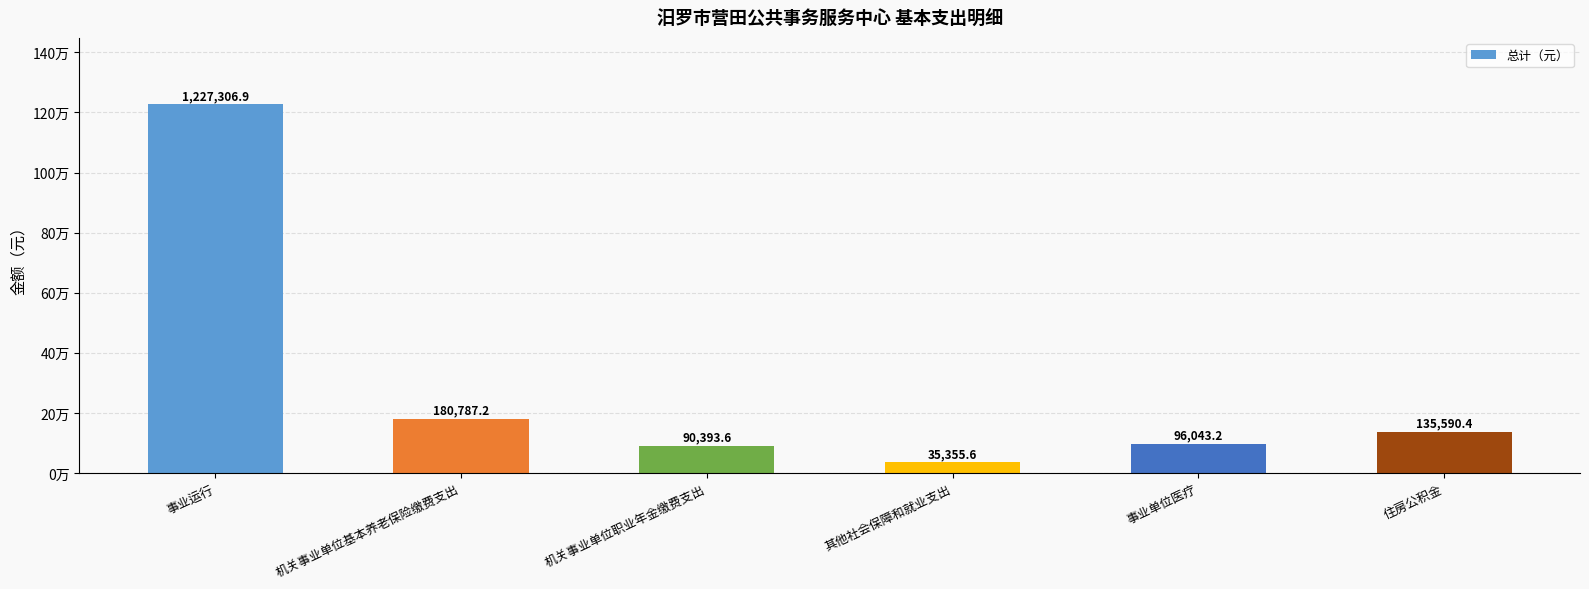

What is the maximum value shown in the chart?

1227306.9